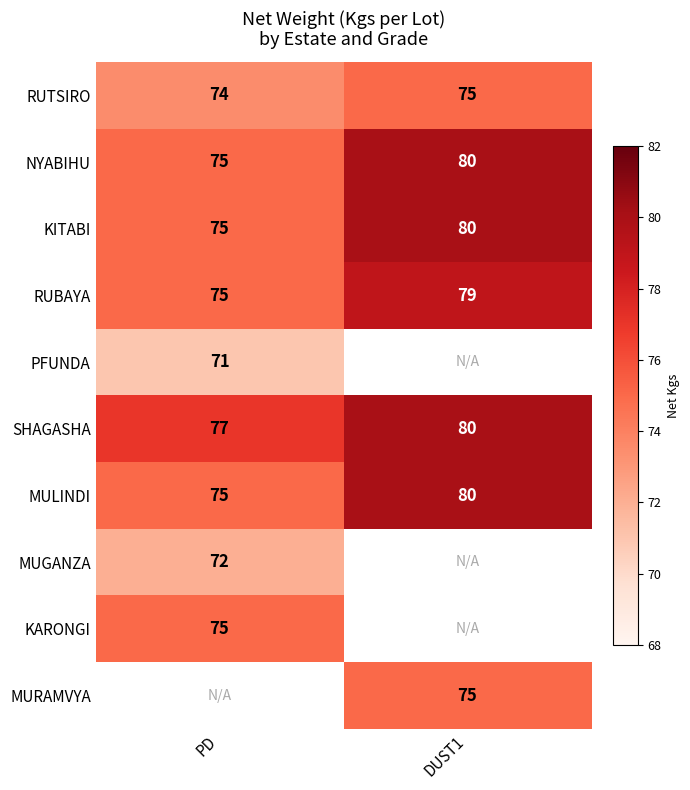

Which label corresponds to the smallest value in the chart?

PD